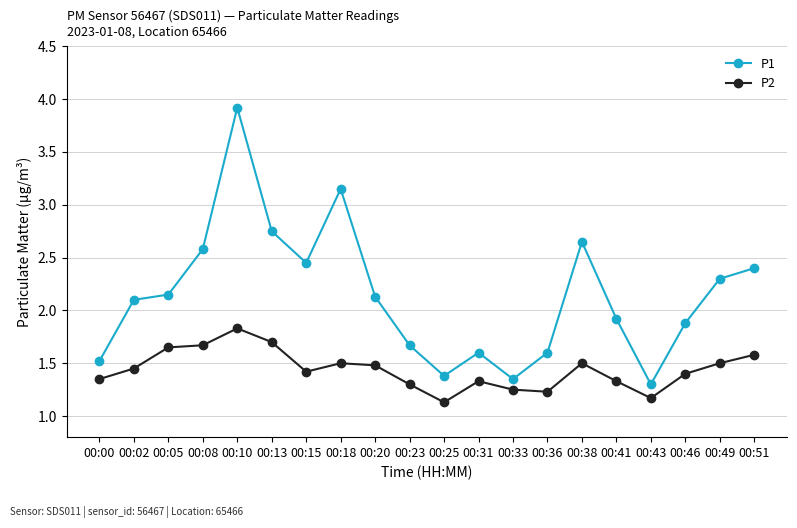

What is the sum of all P2 values?

28.8